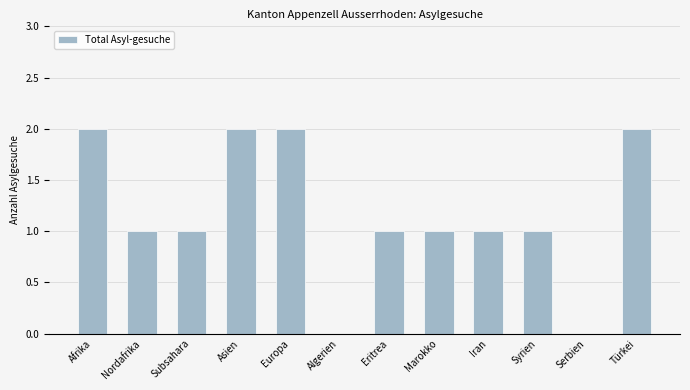

How many categories are shown in the chart?

12